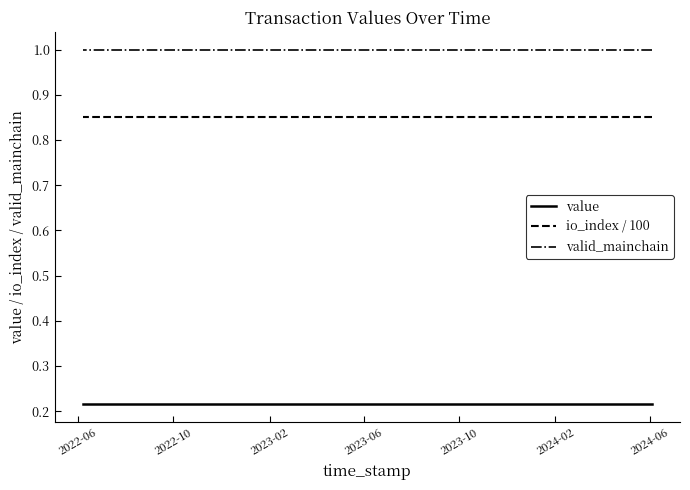

How many lines are shown in the chart?

3